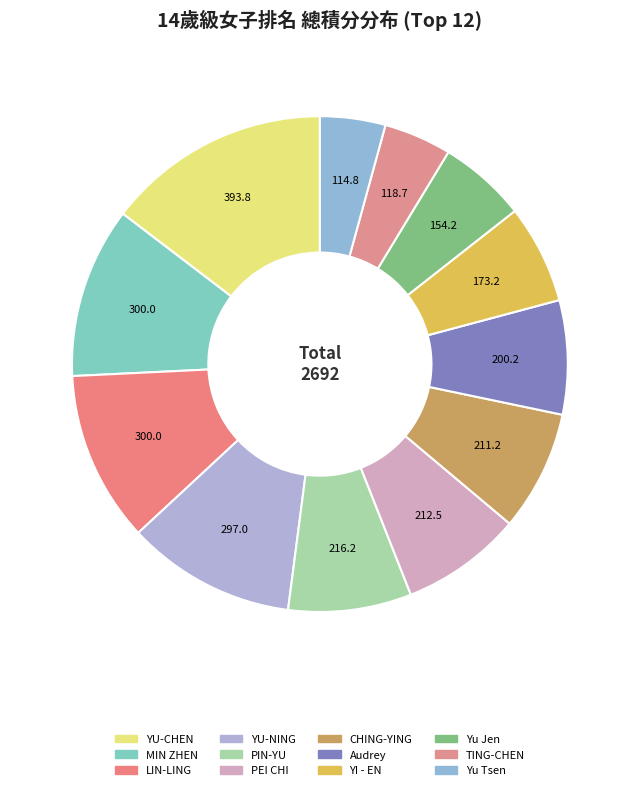

Is MIN ZHEN the majority of the pie?

No